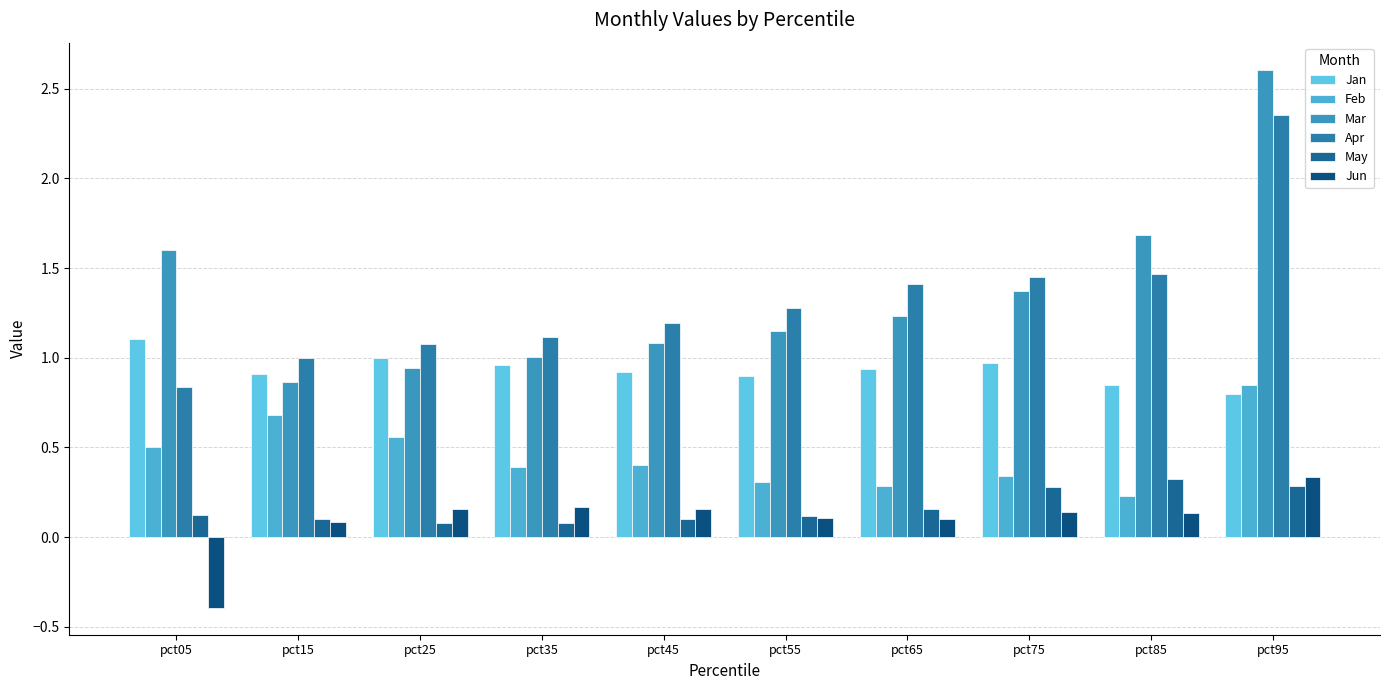

What is the average value of the Jan series?

0.9